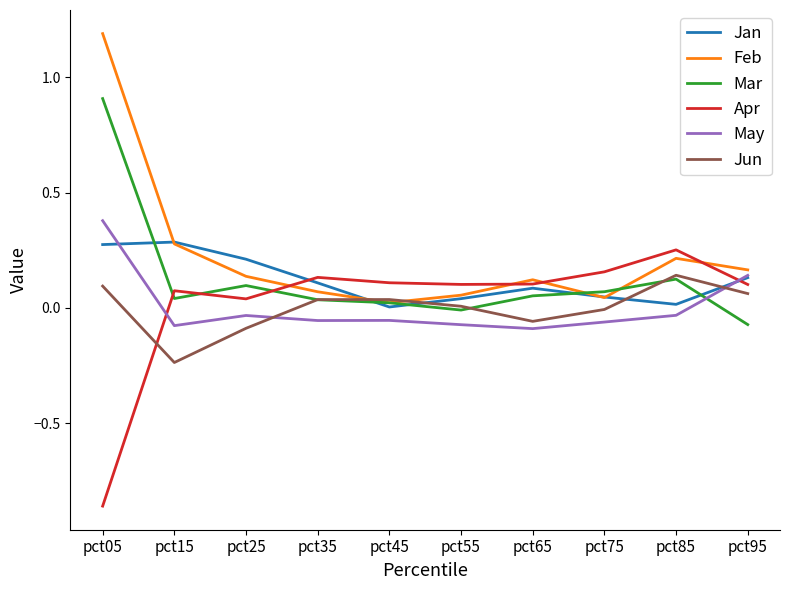

How many intersections are there between Mar and May?

1